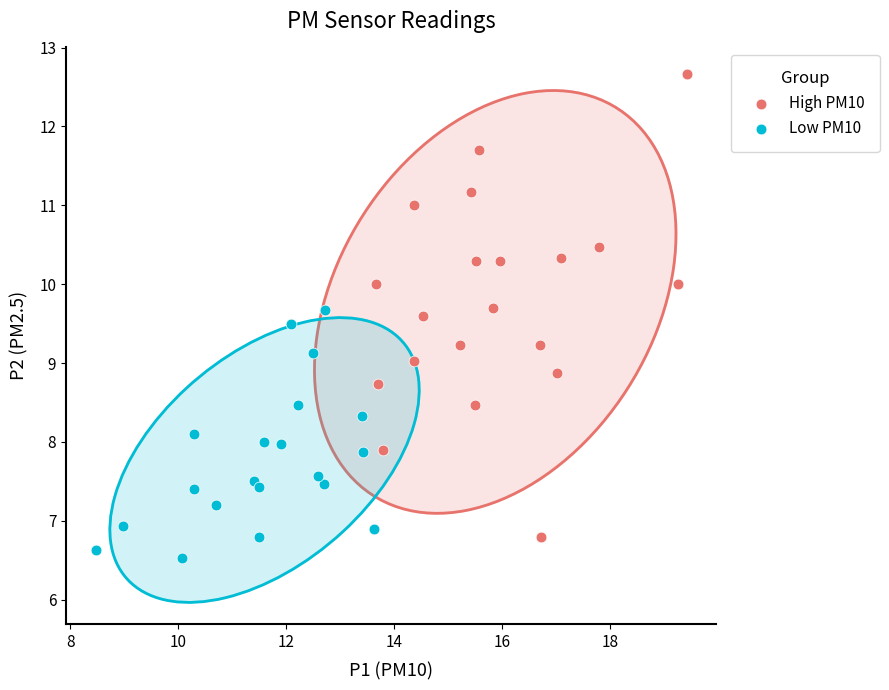

Which series has the largest Y range (max minus min)?

High PM10